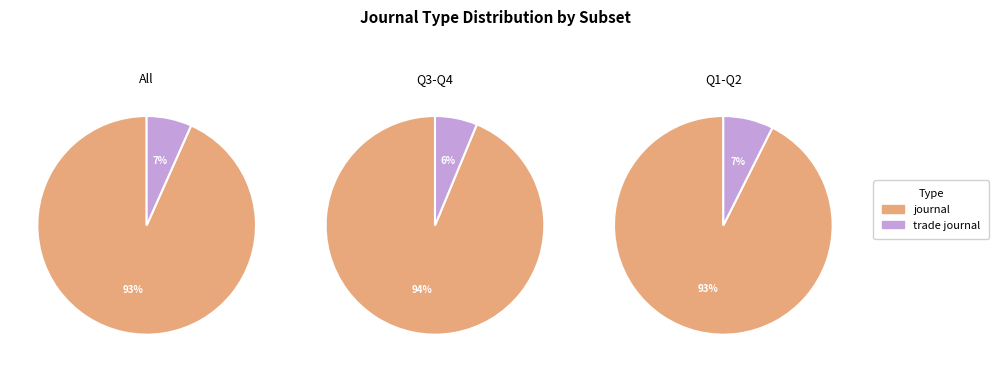

Which slice is the smallest?

trade journal